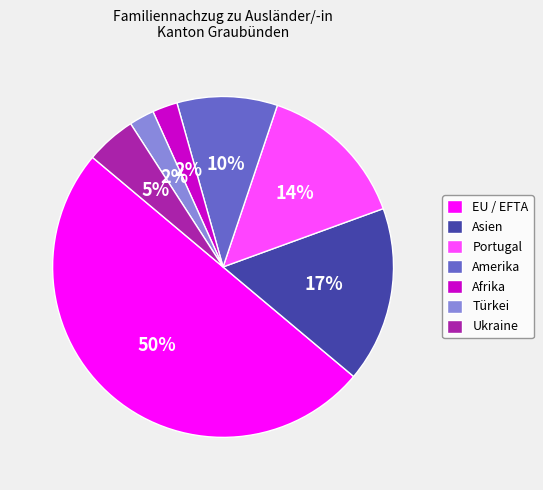

Combined, do Portugal and Amerika account for over 50%?

No